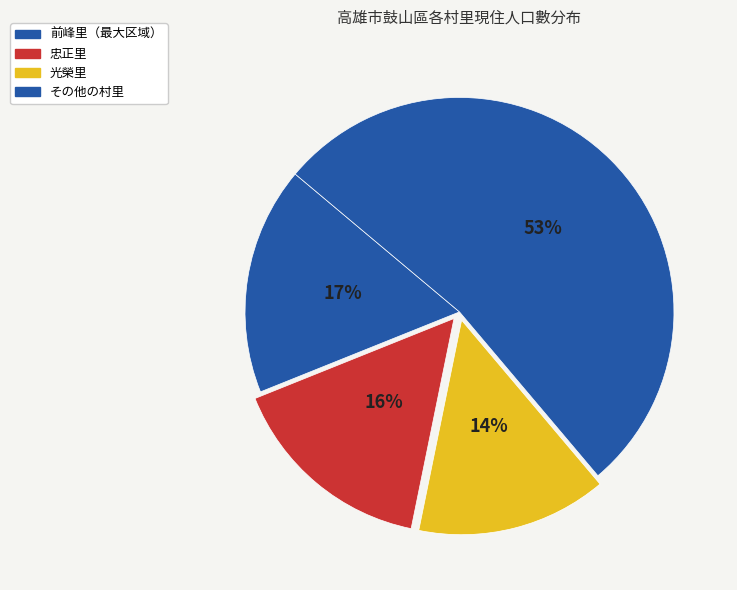

How many slices are in this pie chart?

4